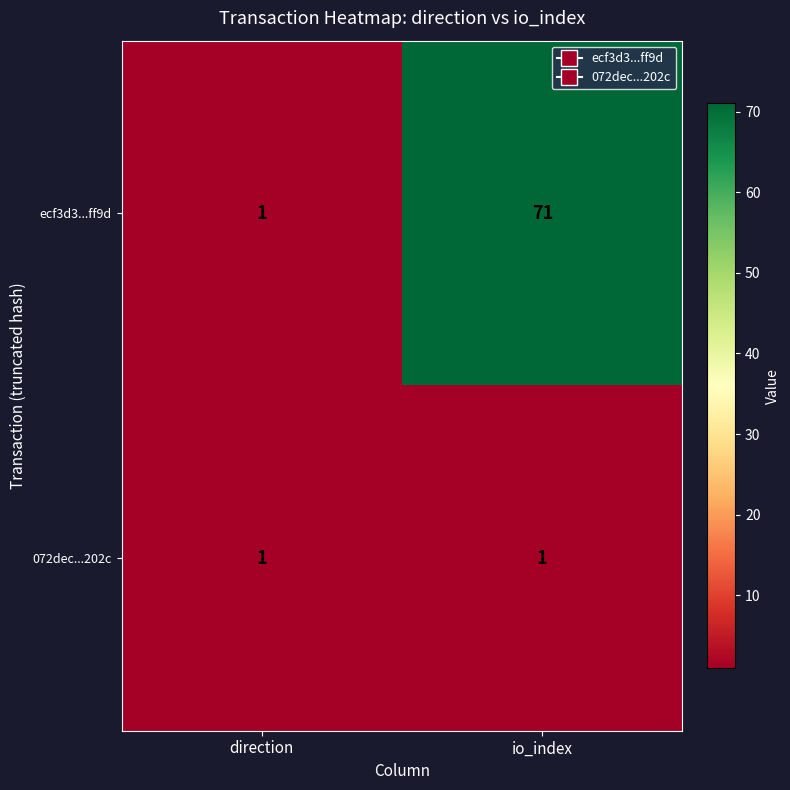

Which label corresponds to the largest value in the chart?

io_index